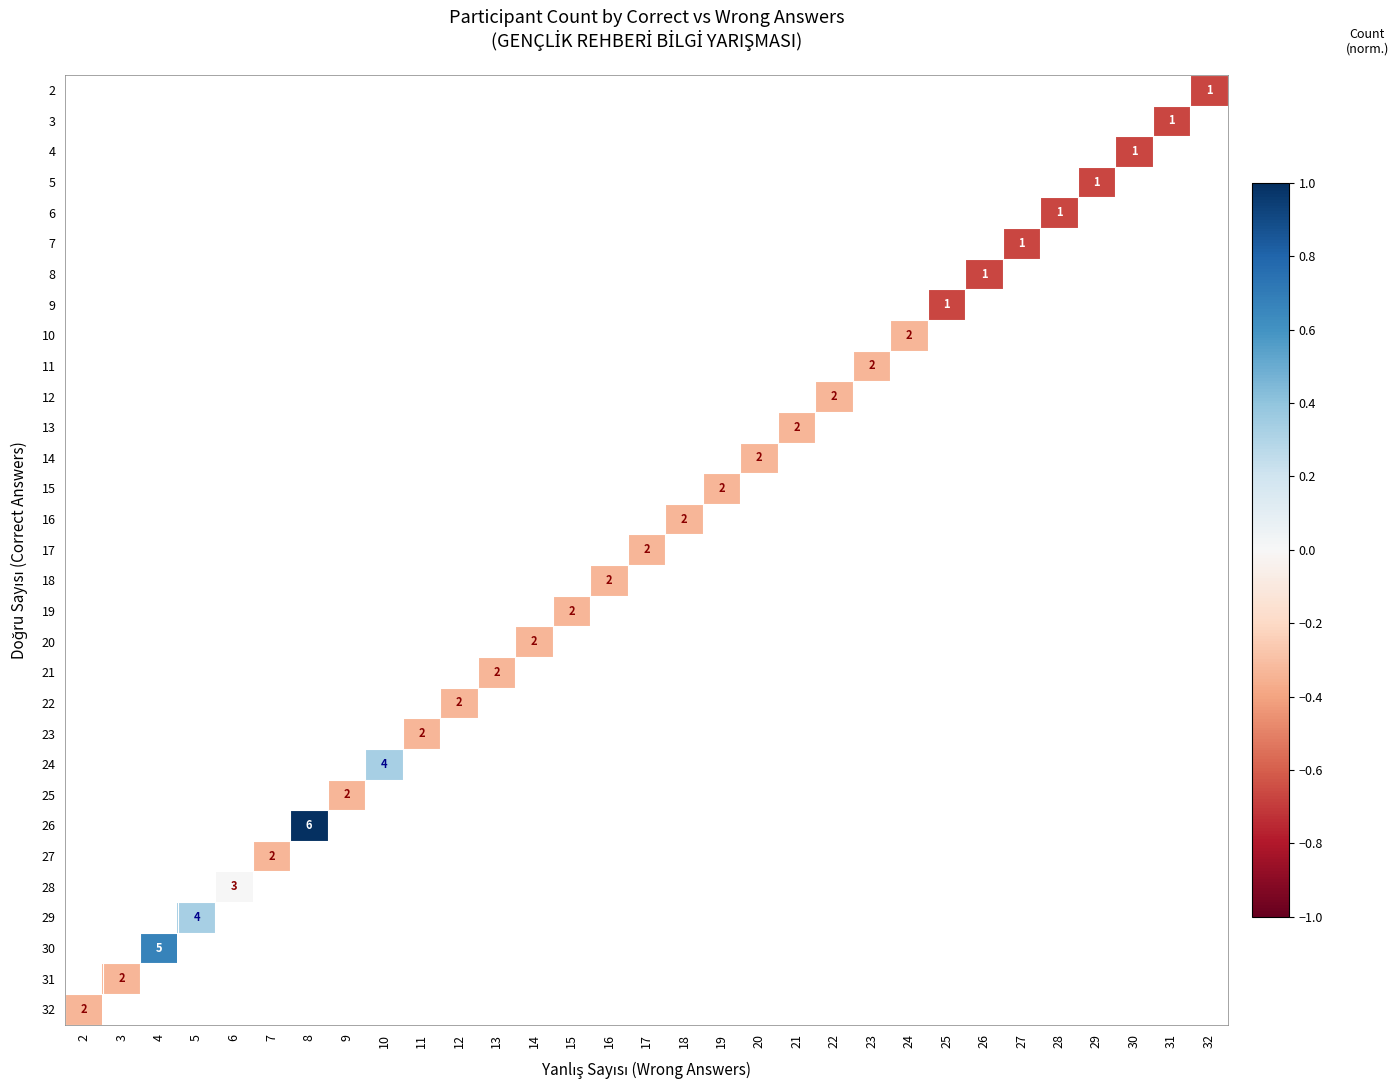

Which label corresponds to the smallest value in the chart?

32